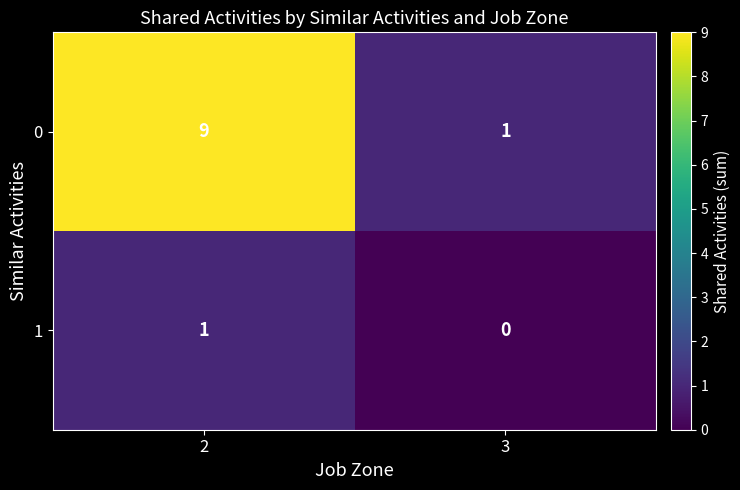

What is the greatest value displayed?

9